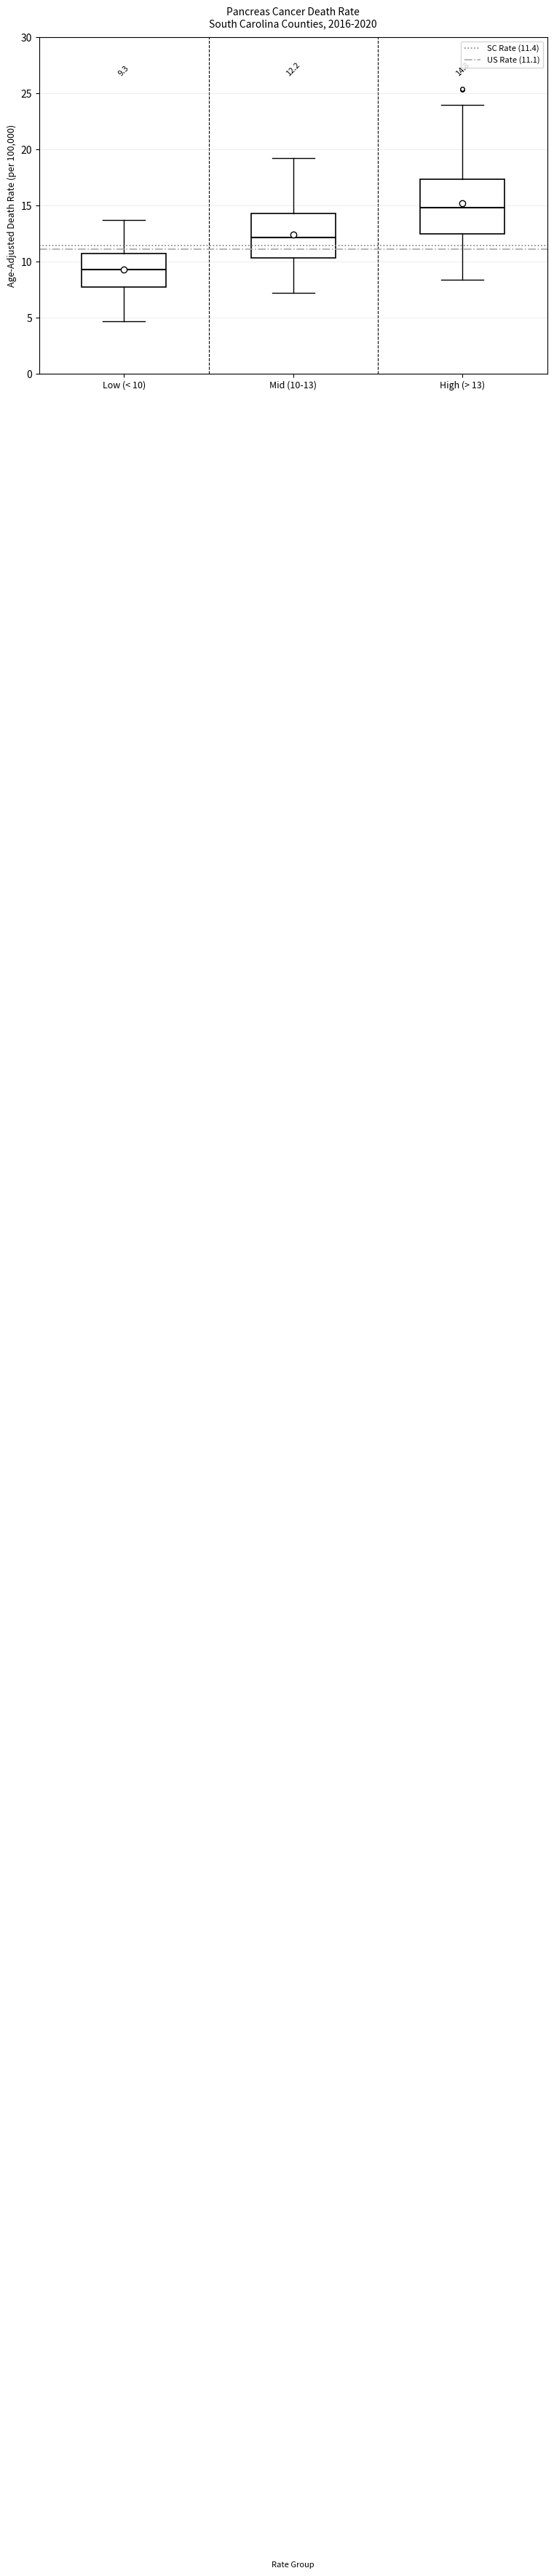

Which box has the highest median line?

High (> 13)